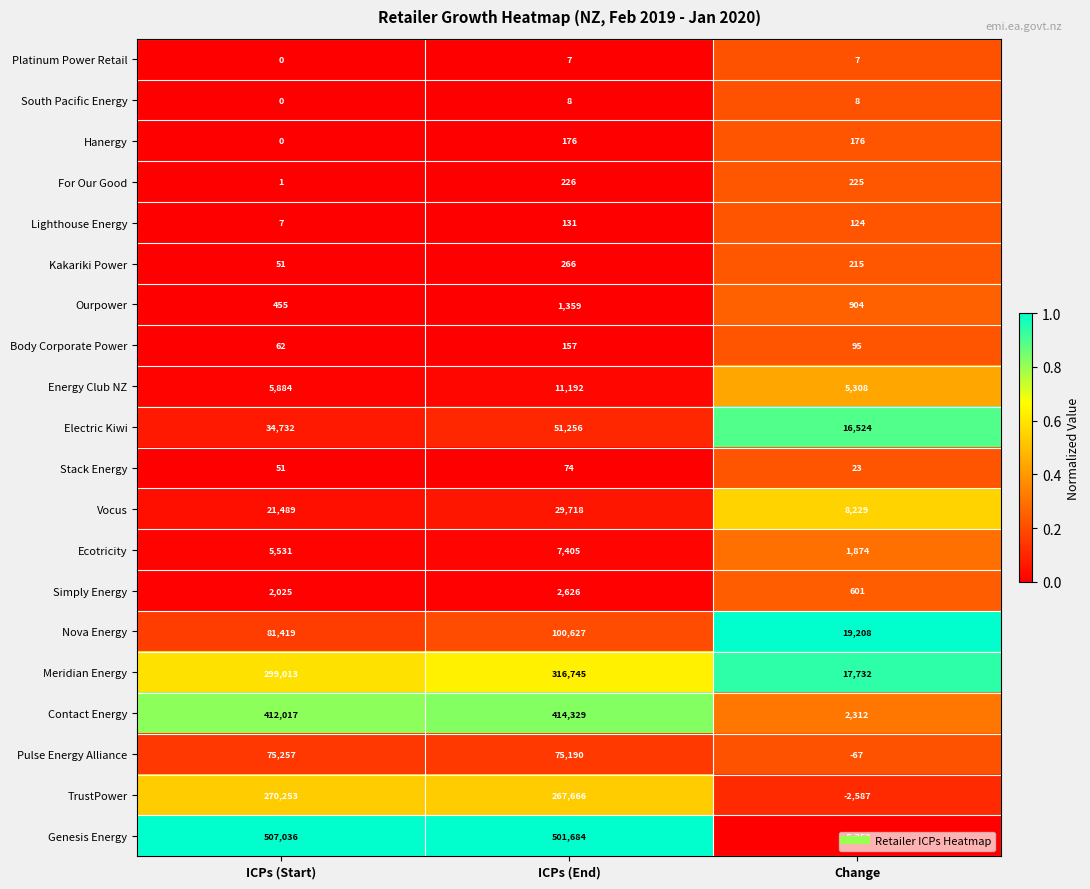

At which category is the sum across all series the highest?

ICPs (End)